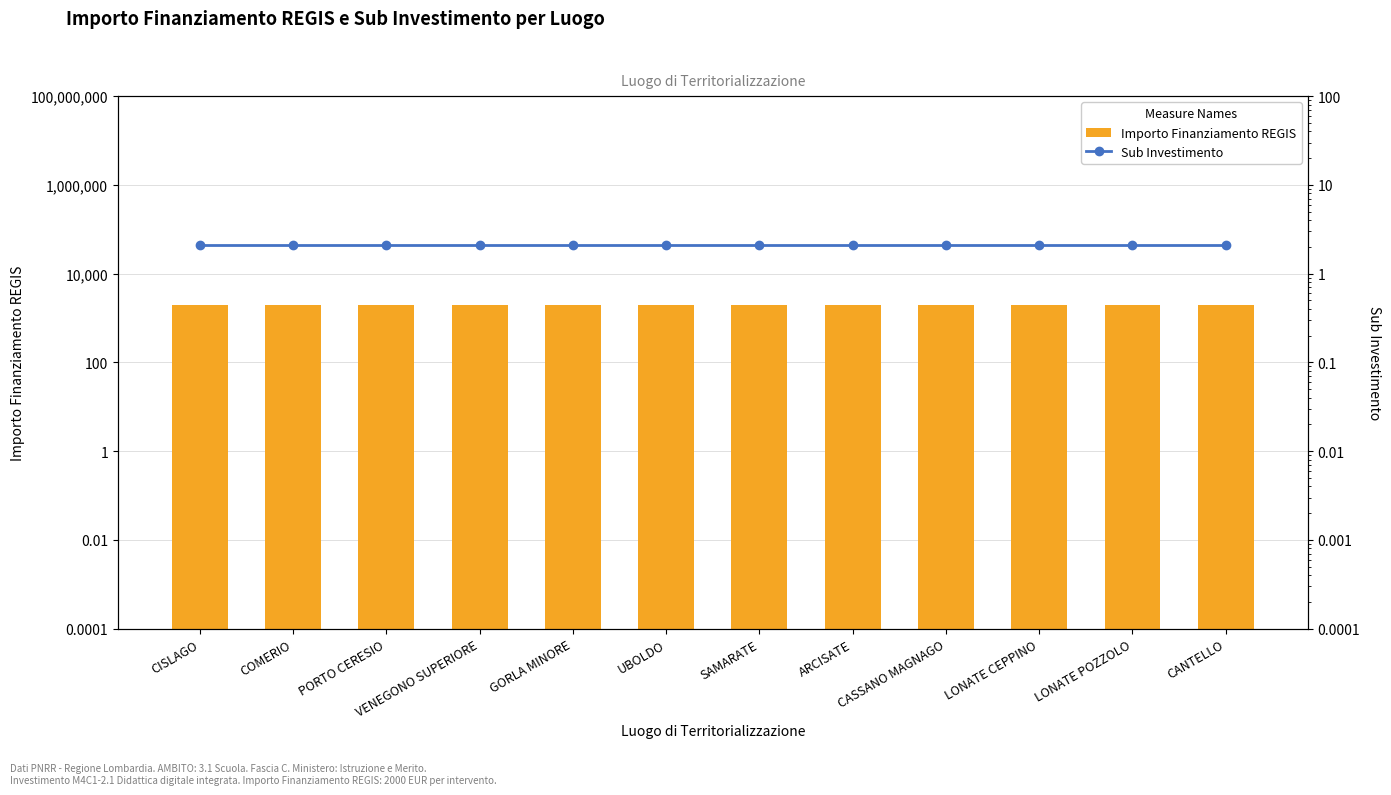

Which series has the widest spread of values?

Importo Finanziamento REGIS